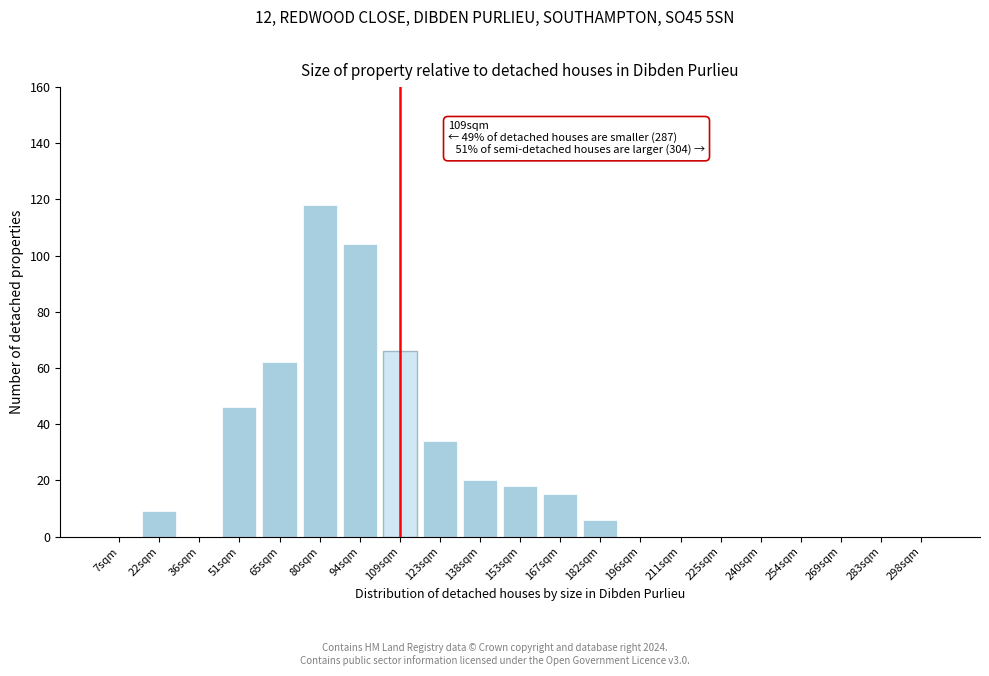

Reading left to right, extract all data points from this chart.

7sqm=0	22sqm=9	36sqm=0	51sqm=46	65sqm=62	80sqm=118	94sqm=104	109sqm=66	123sqm=34	138sqm=20	153sqm=18	167sqm=15	182sqm=6	196sqm=0	211sqm=0	225sqm=0	240sqm=0	254sqm=0	269sqm=0	283sqm=0	298sqm=0